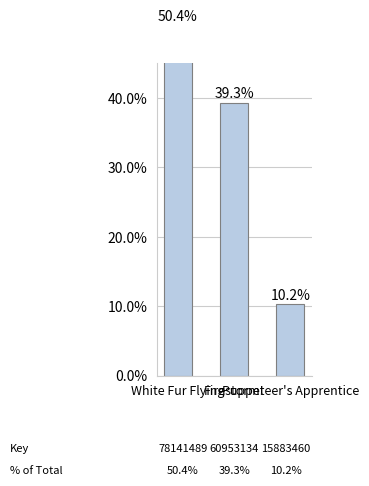

Reading right to left, what are all the values shown in this chart?

10.2	39.3	50.4